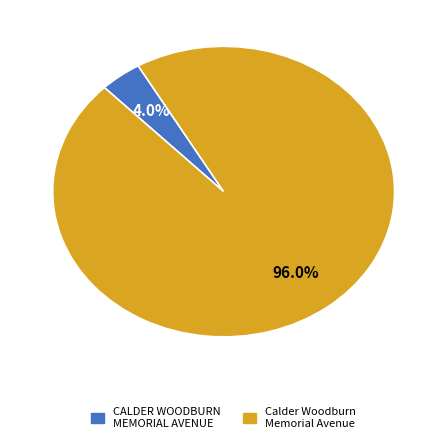

To the nearest percent, what portion does Calder Woodburn Memorial Avenue represent?

96%